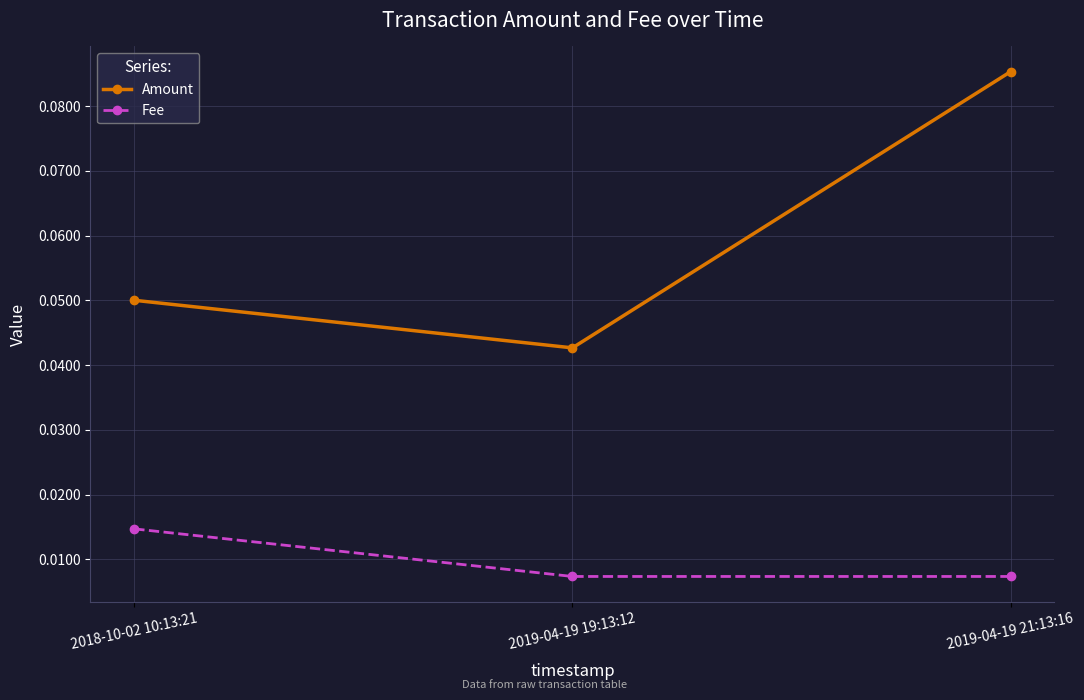

At which category does the chart reach its peak across all series?

2019-04-19 21:13:16